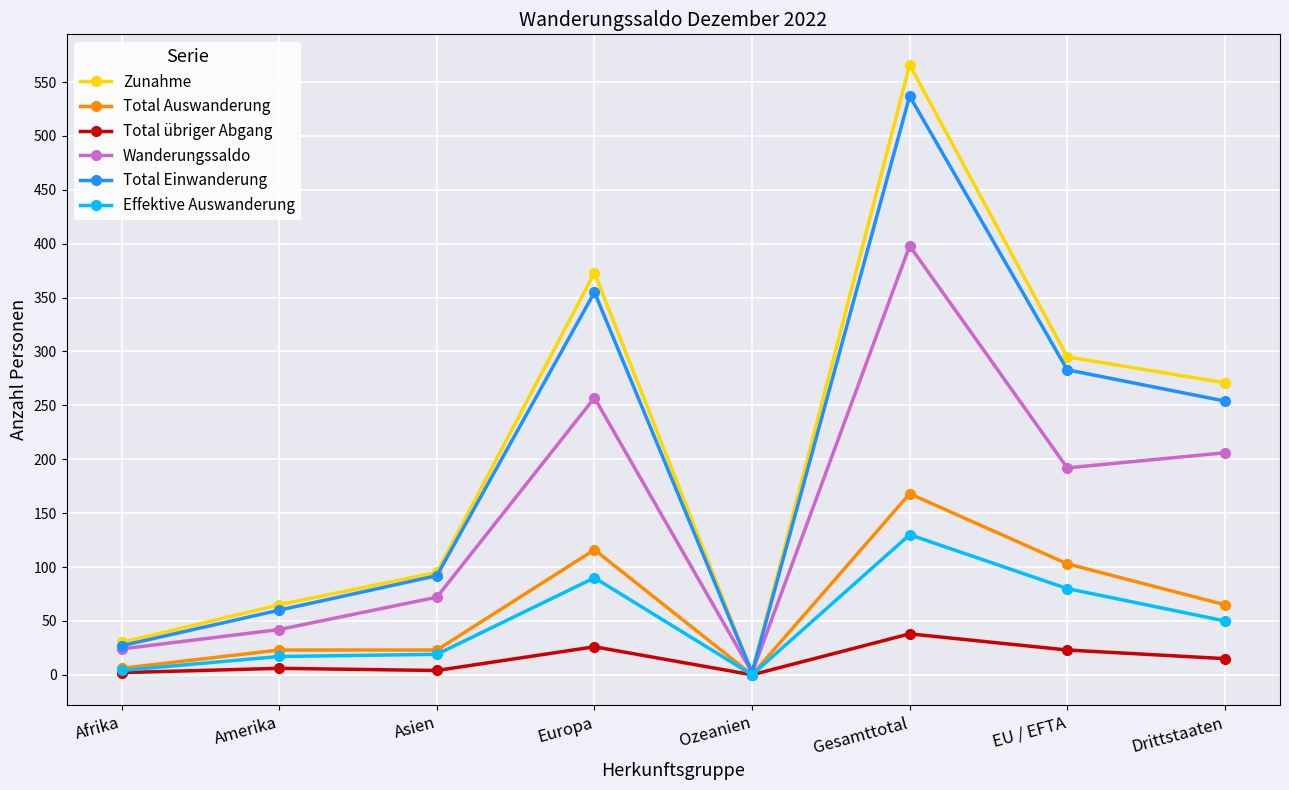

True or false: Effektive Auswanderung has more than 1 points higher than both neighbors.

True